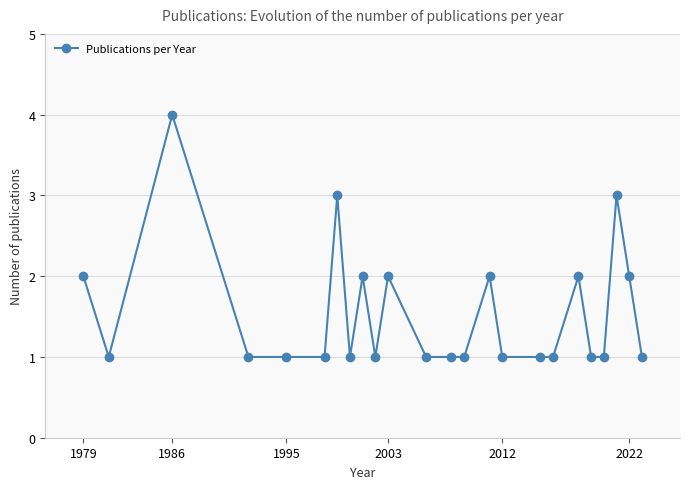

What is the maximum value shown in the chart?

4